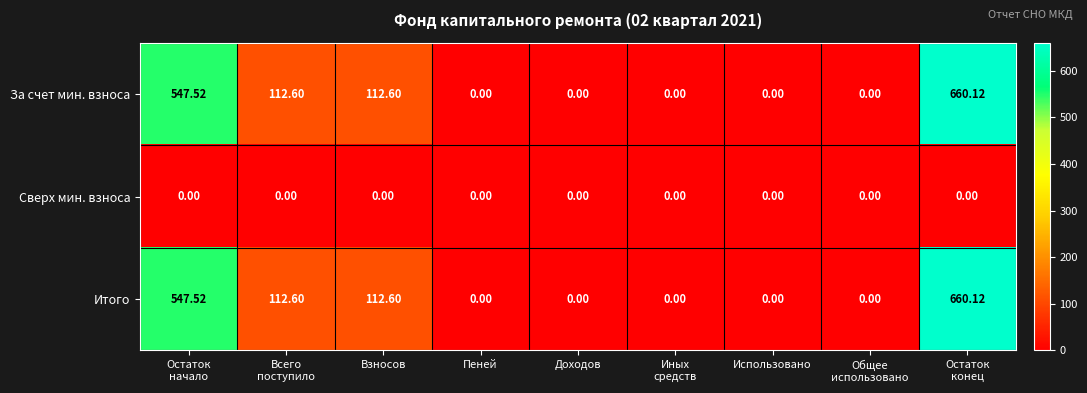

At which category is the sum across all series the highest?

Остаток
конец